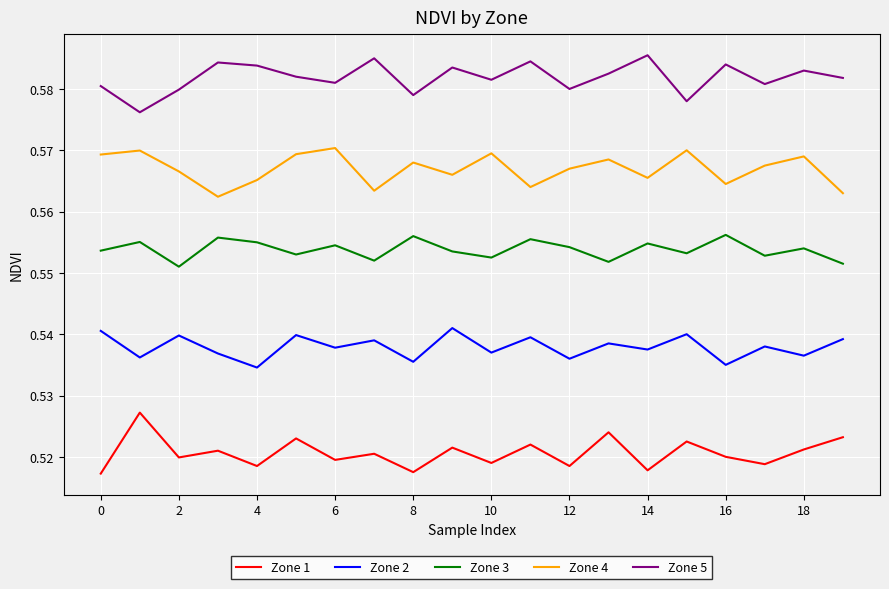

Which series has the largest total across all categories?

Zone 5